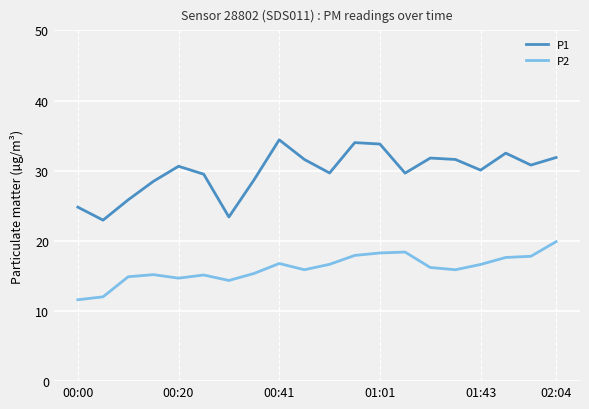

How many interior local valleys does the P1 series have?

6